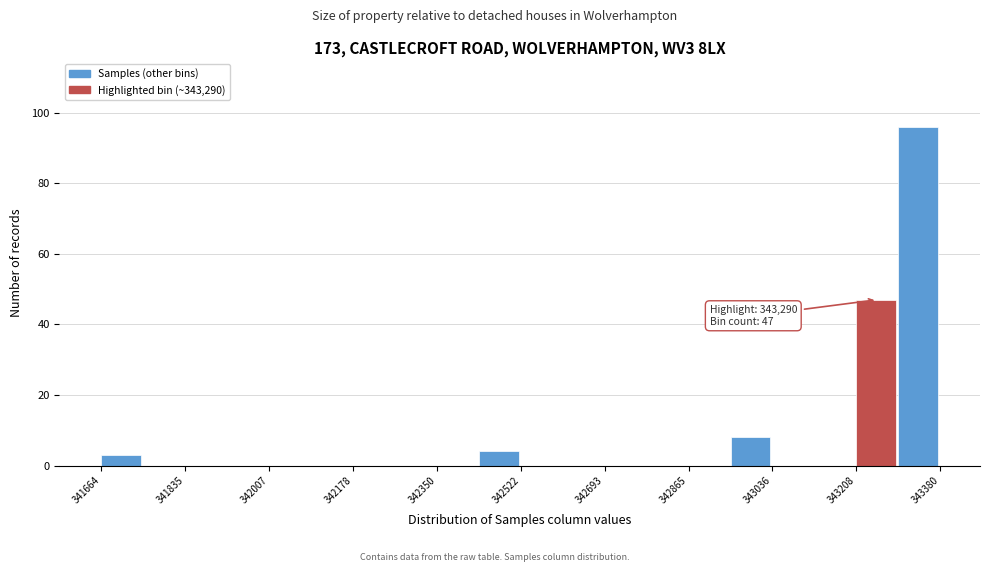

Over which range of the x-axis is the bar tallest?

343300 to 343380